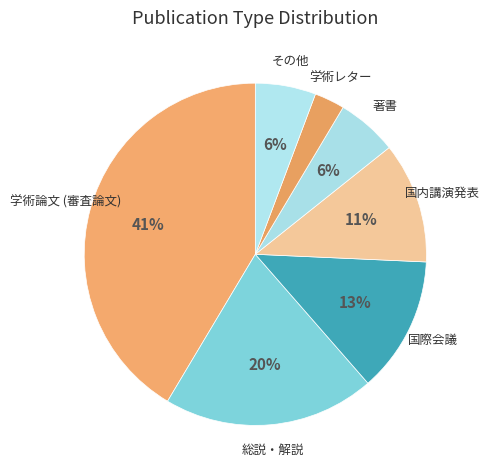

How many segments does this pie chart have?

7